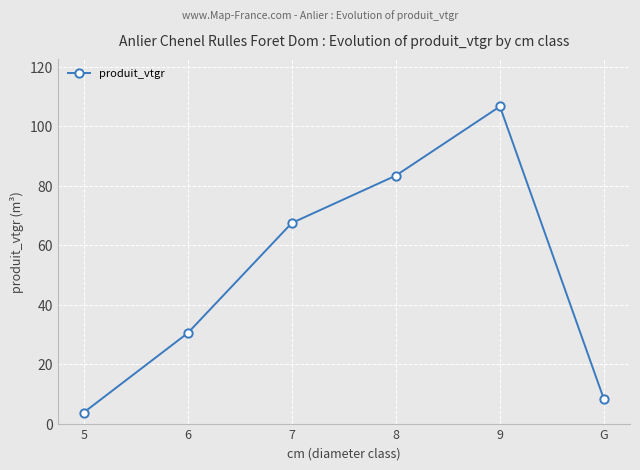

How many points are higher than both their immediate neighbors (excluding endpoints)?

1